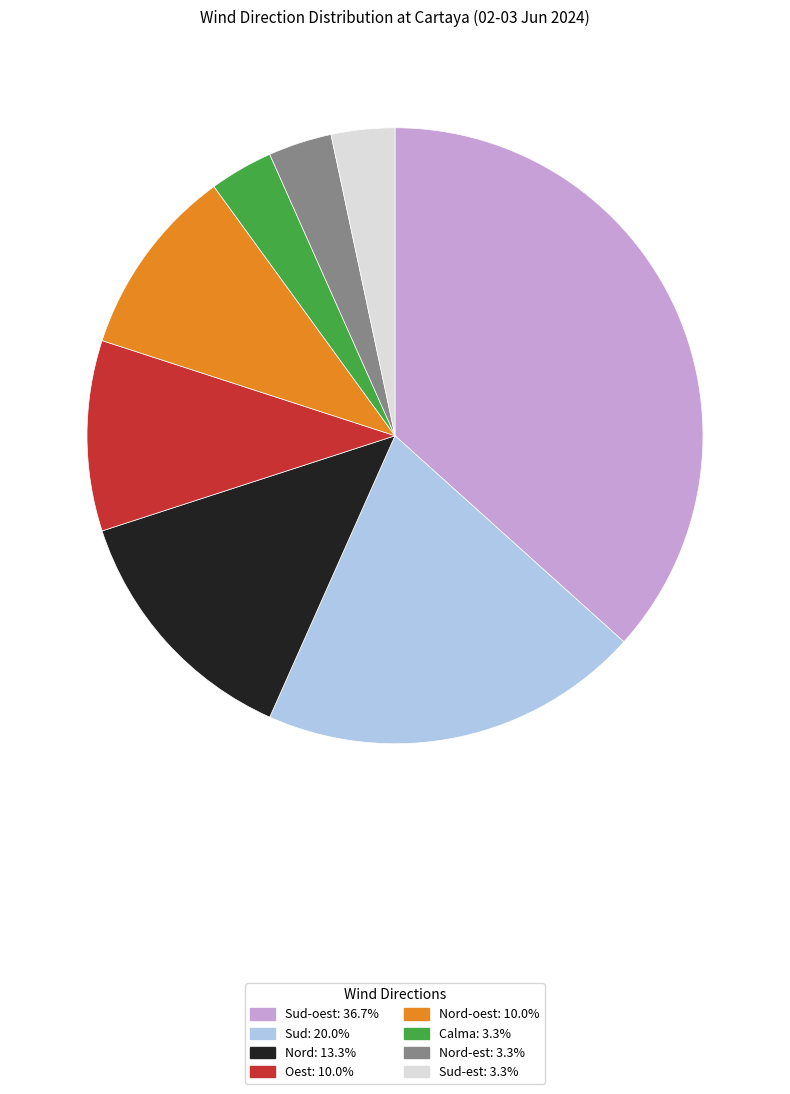

Does any single category account for the majority?

No